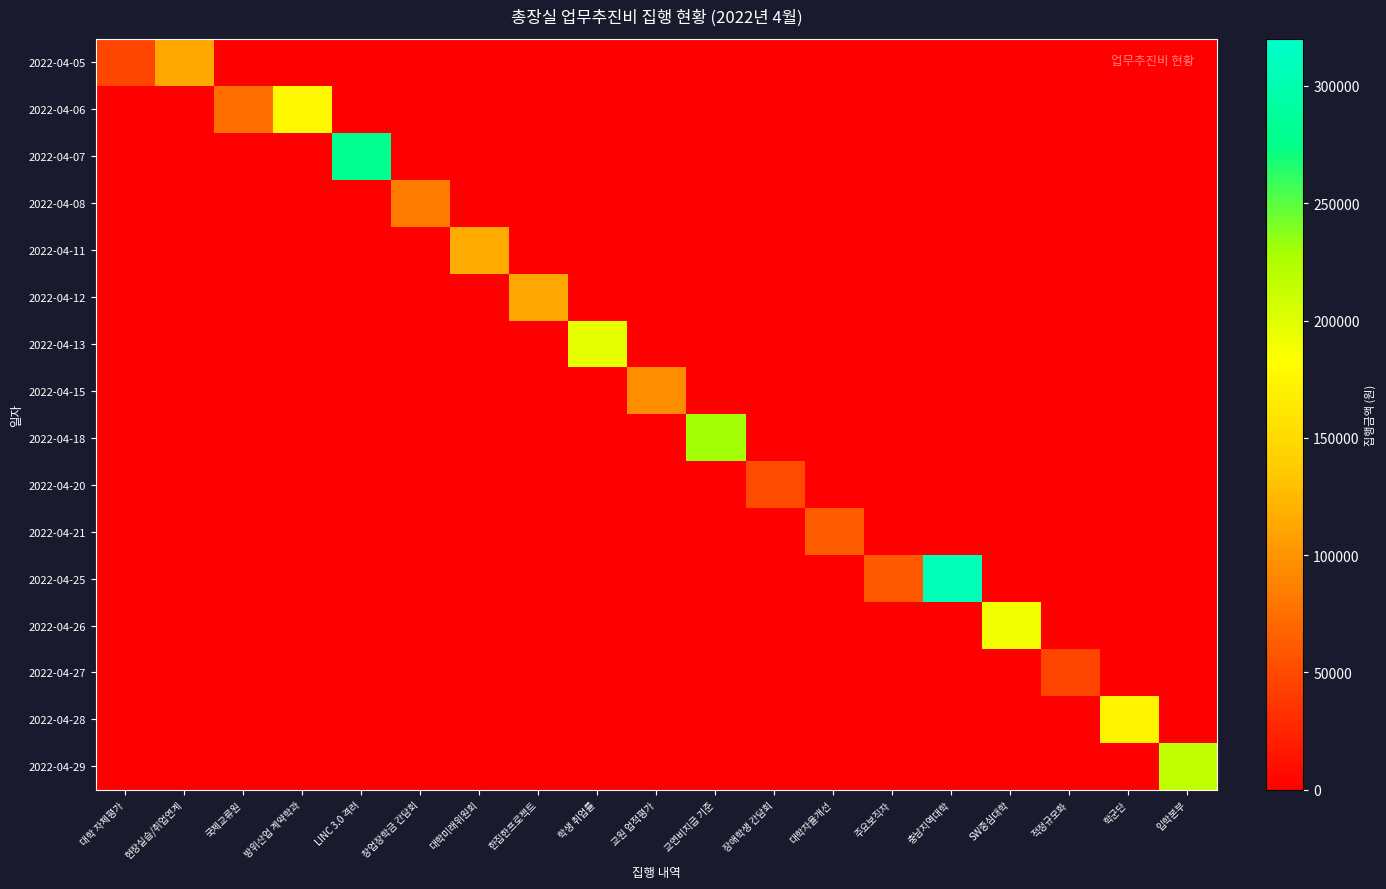

At which category is the sum across all series the highest?

충남지역대학